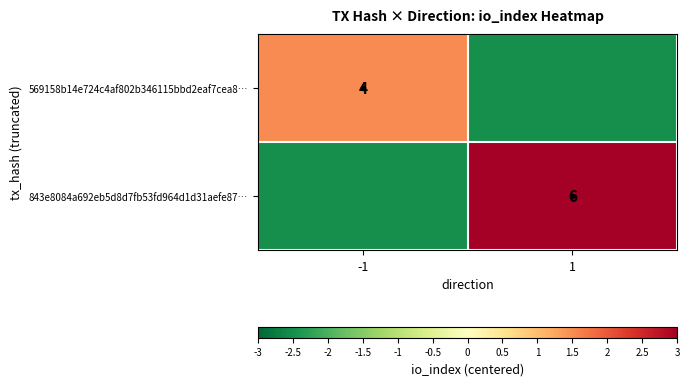

Is the value of 569158b14e724c4af802b346115bbd2eaf7cea8… at -1 greater than the value of 843e8084a692eb5d8d7fb53fd964d1d31aefe87… at 1?

No